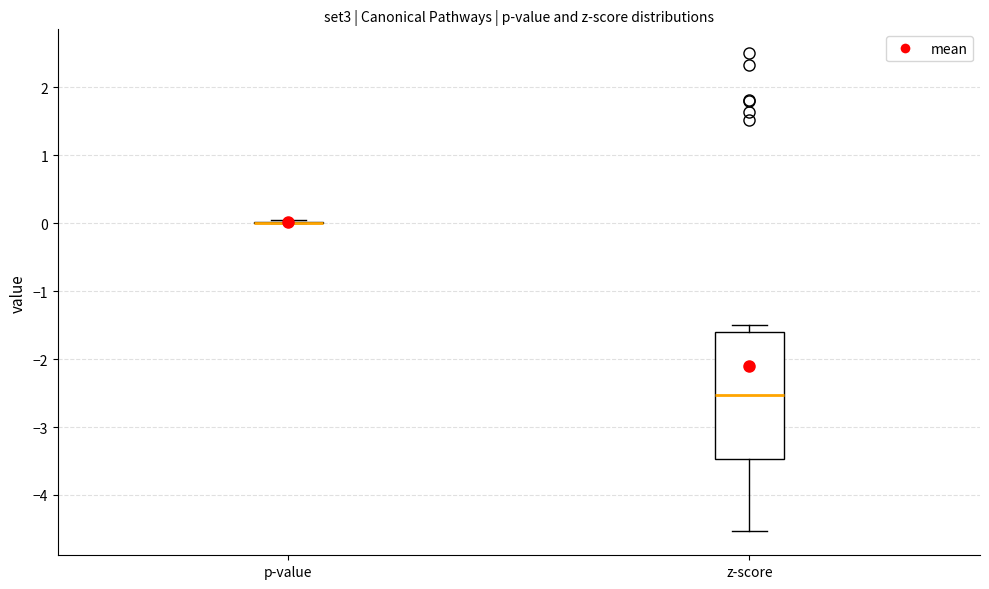

Comparing the boxes themselves (not the whiskers), which one is the tallest?

z-score